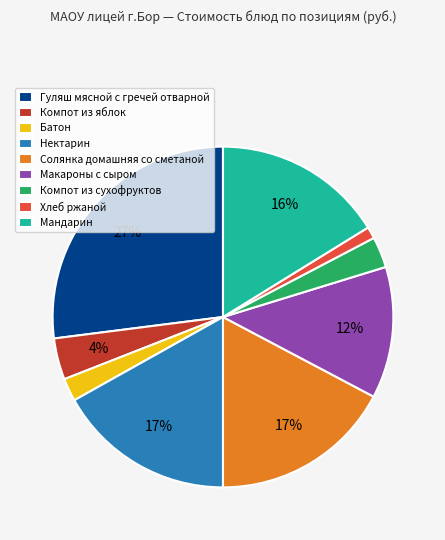

To the nearest percent, what is the difference between the largest and smallest slice percentages?

26%